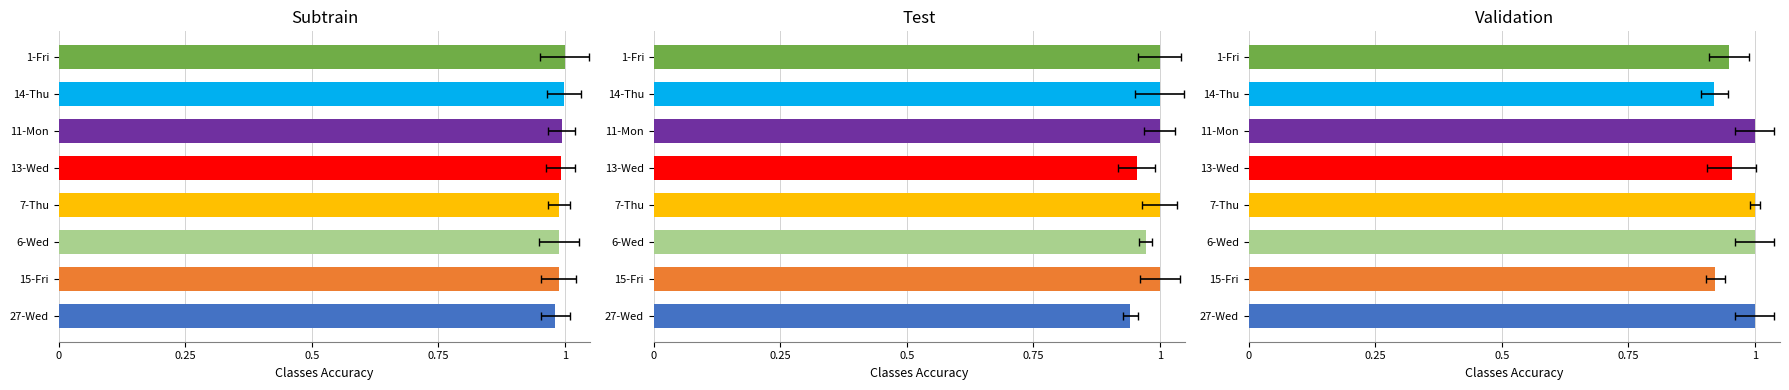

What is the greatest value displayed?

1.0